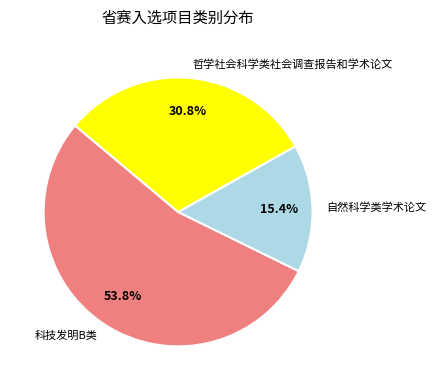

Is there any slice that represents more than half of the pie?

Yes